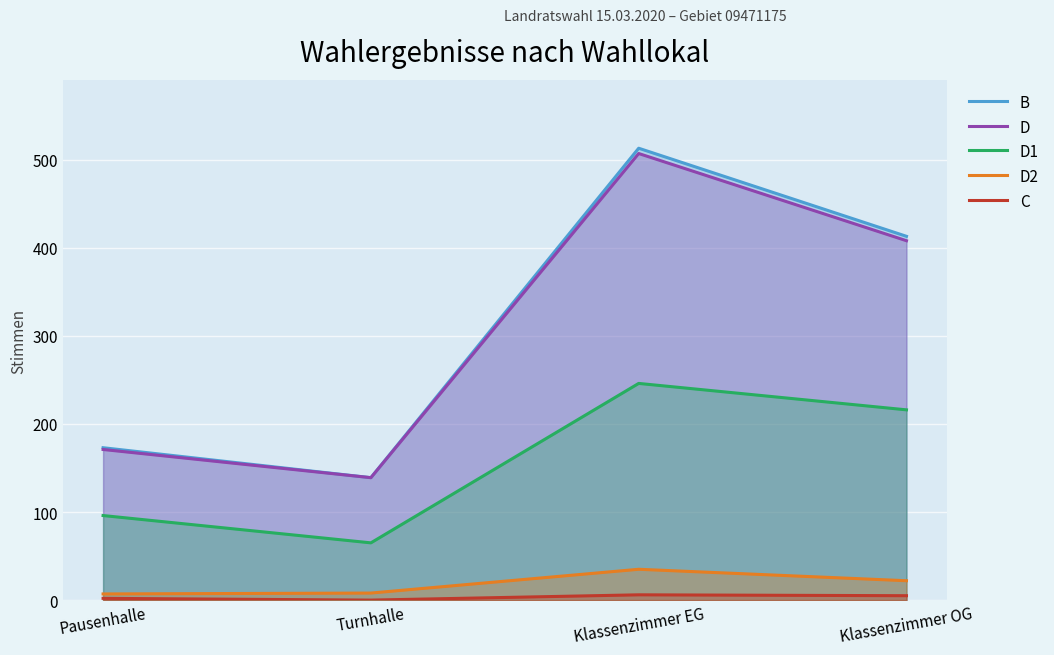

Is it true that D2 equals 7 at Pausenhalle?

True